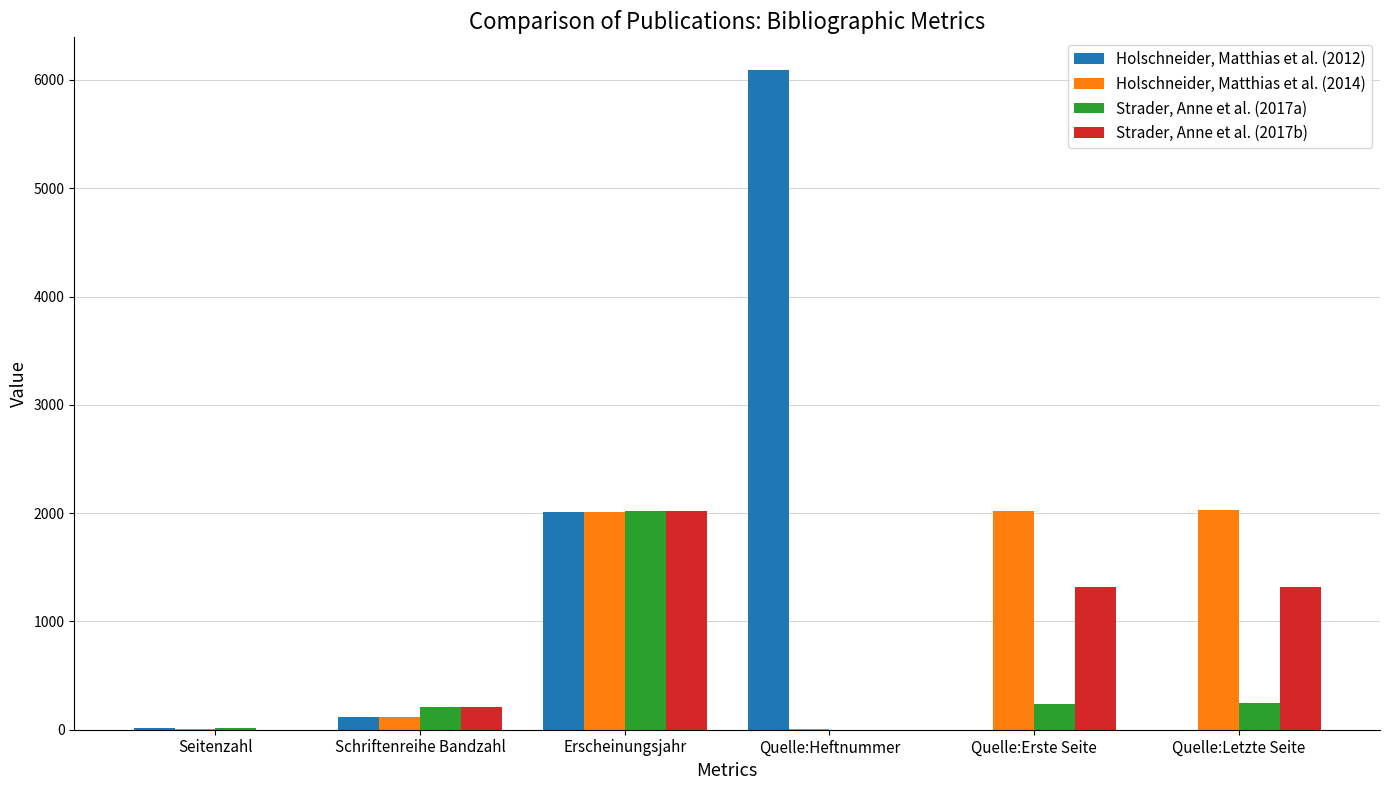

Count the number of data series in this chart.

4